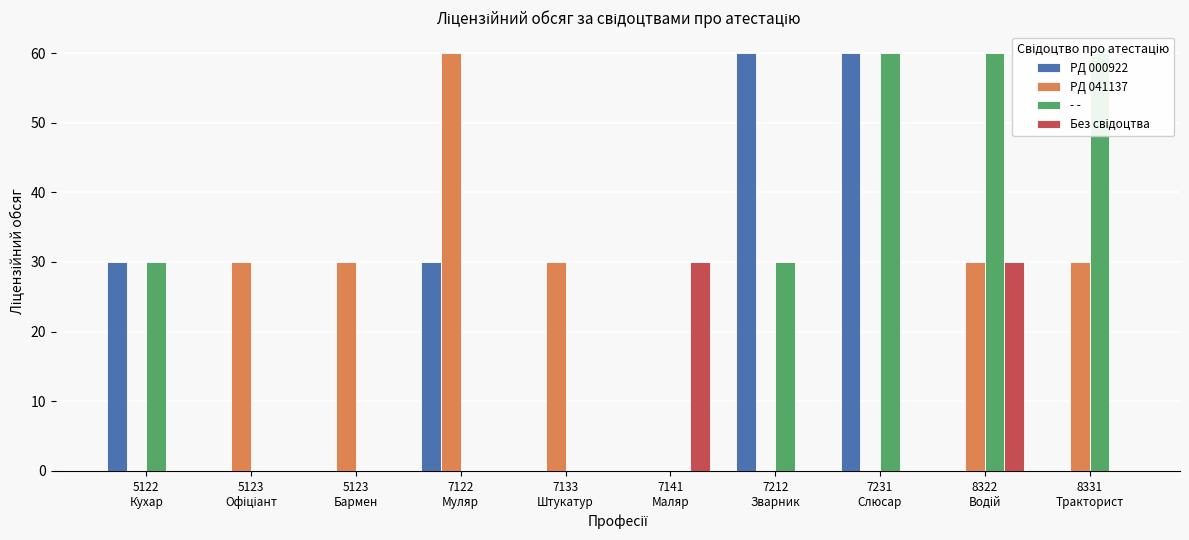

The PД 000922 series shows 60 at 7212
Зварник. True or false?

True